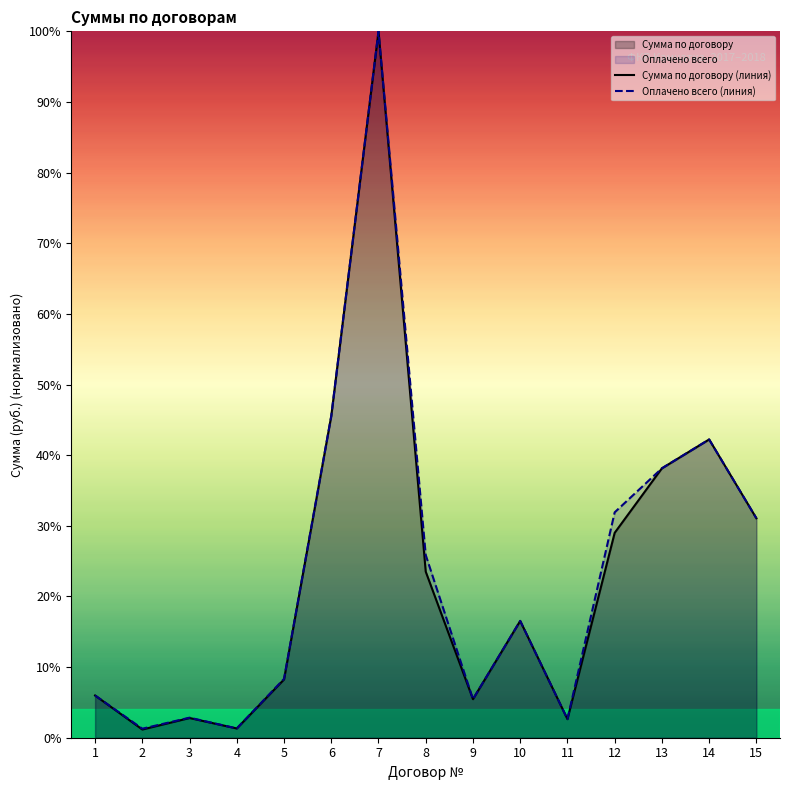

True or false: Оплачено всего (линия) and Сумма по договору (линия) cross at least once.

False